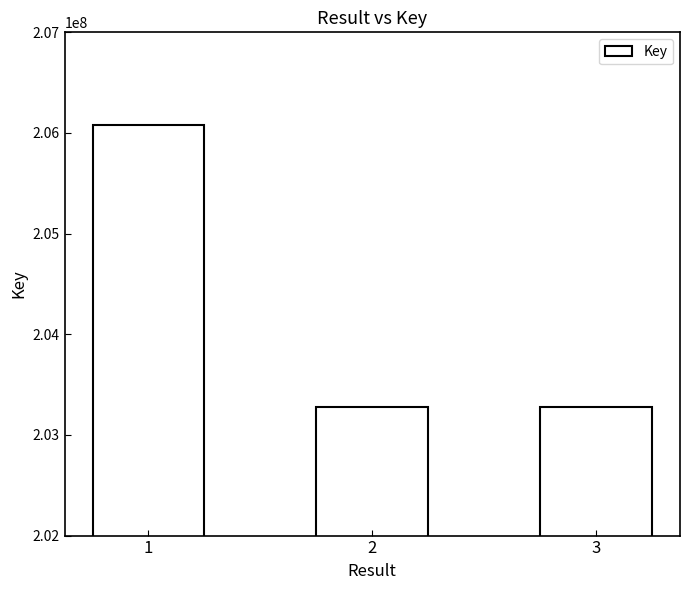

What is the difference between the maximum and minimum values?

2795775